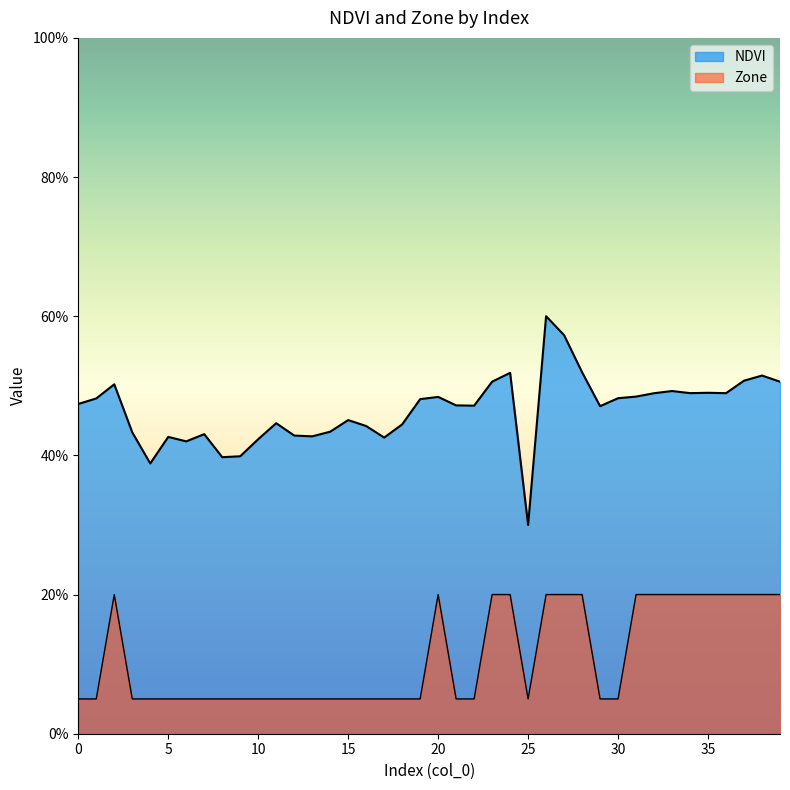

What is the total value across all series at 25?

0.3